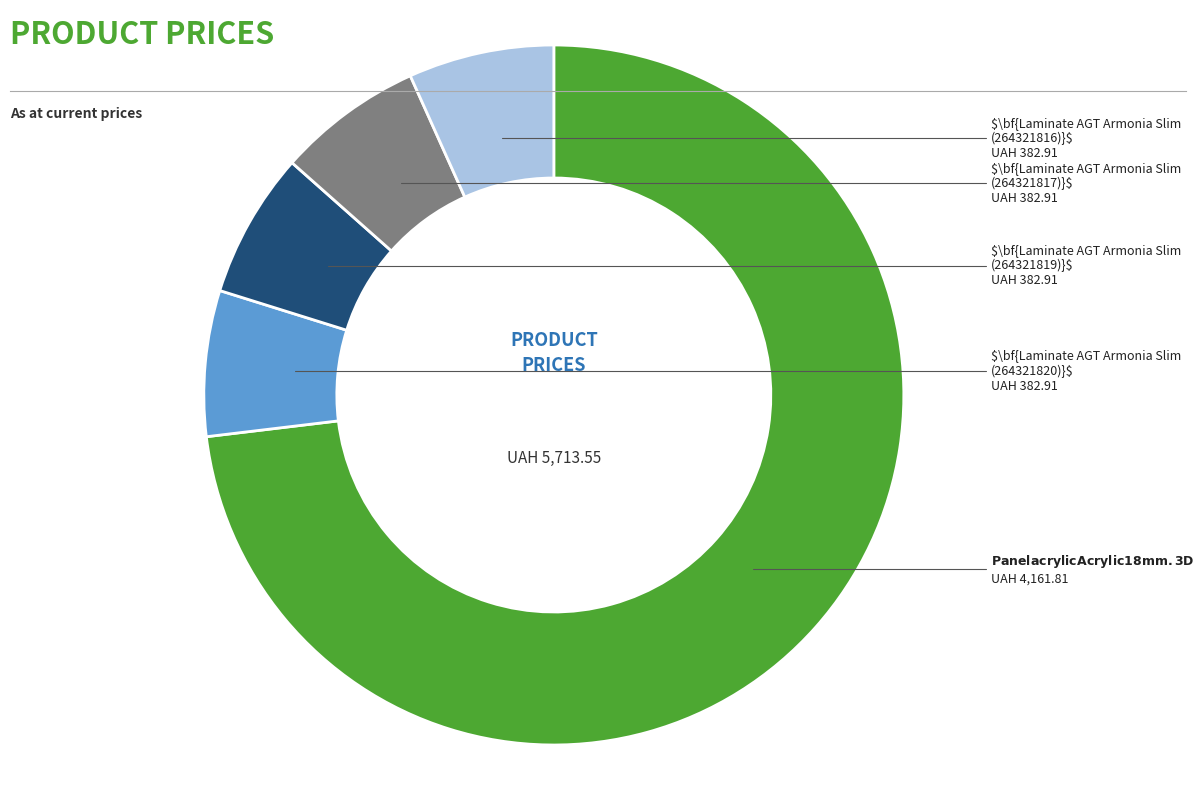

How many slices are in this pie chart?

5